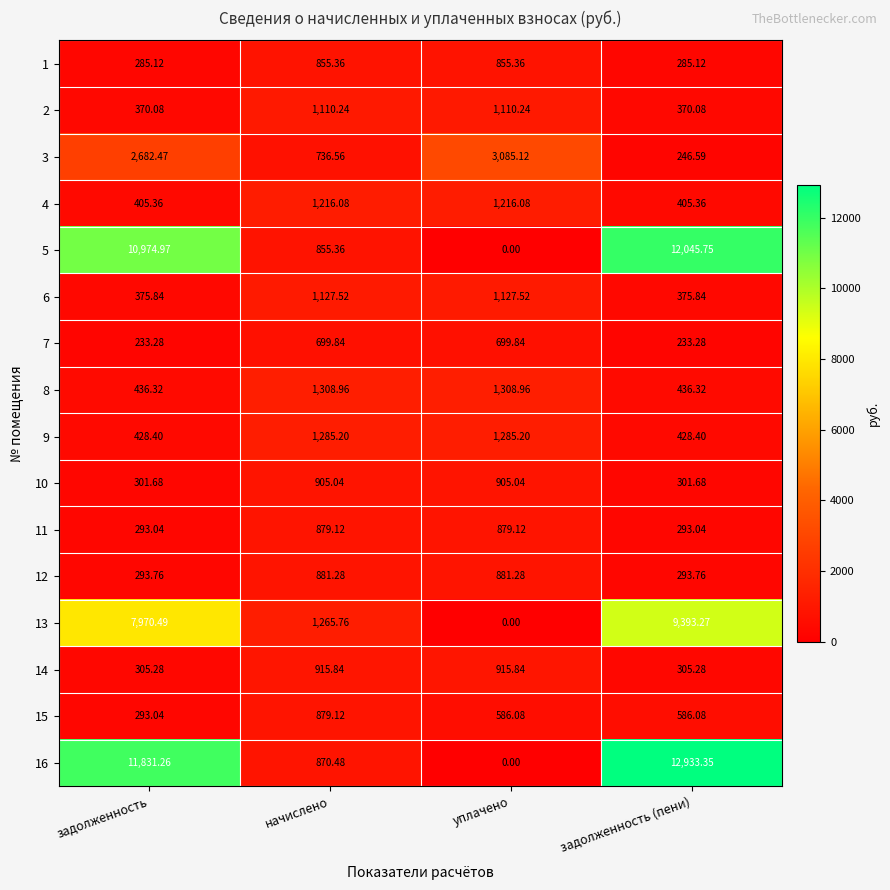

Which series changed the most between задолженность and задолженность (пени)?

3